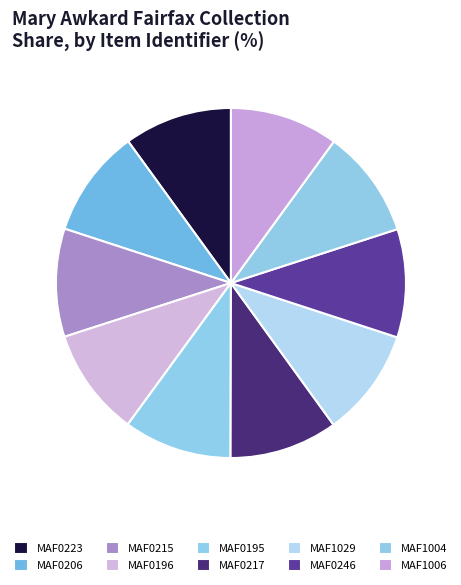

What percentage is the MAF0246 slice, to the nearest percent?

10%